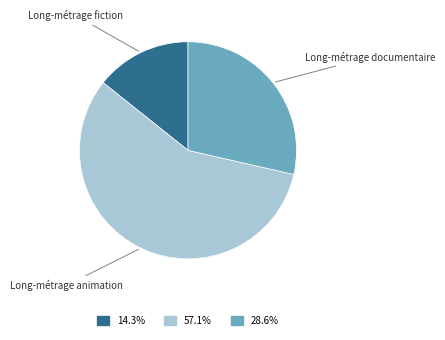

Is there any slice that represents more than half of the pie?

Yes